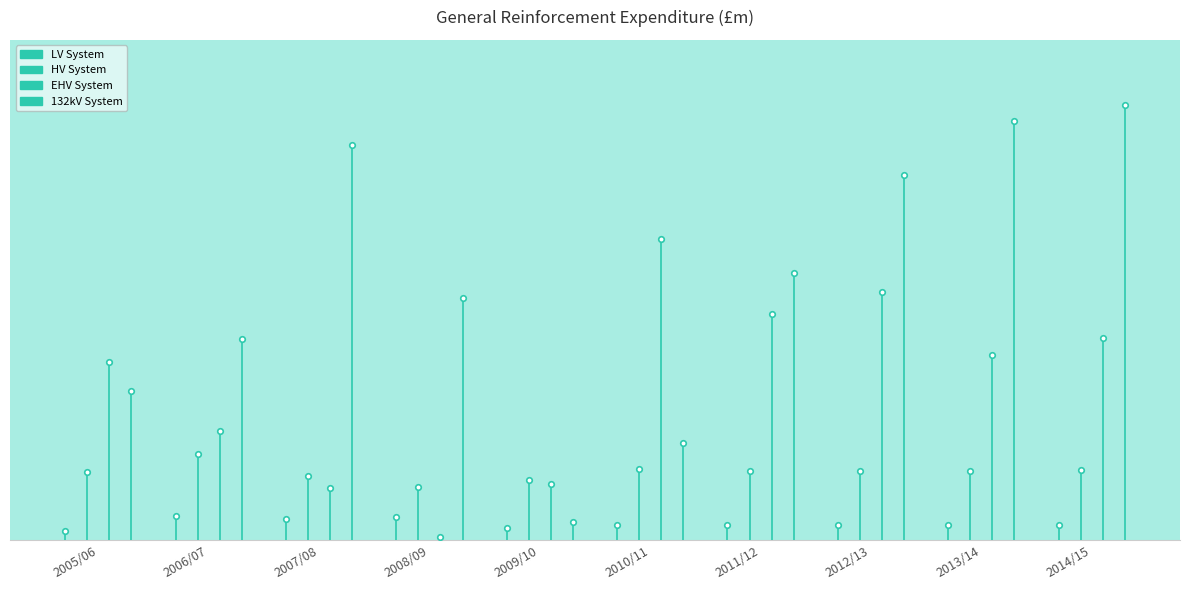

Between 2005/06 and 2006/07, which is larger?

2006/07